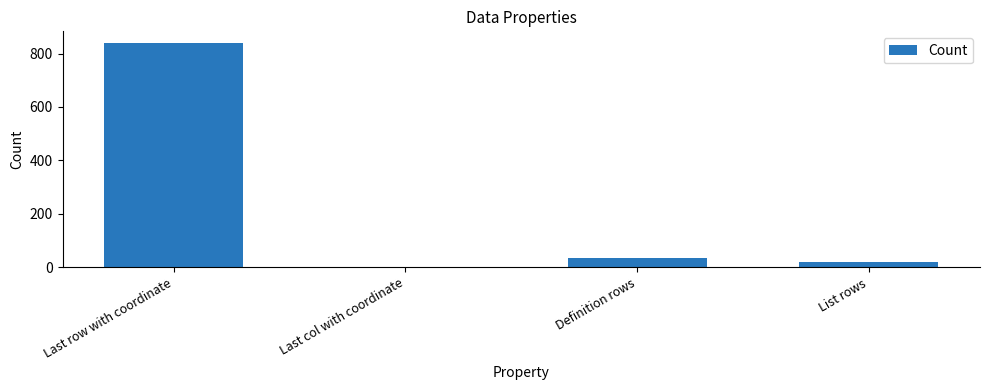

Reading left to right, what are all the values shown in this chart?

Last row with coordinate=841	Last col with coordinate=1	Definition rows=33	List rows=21